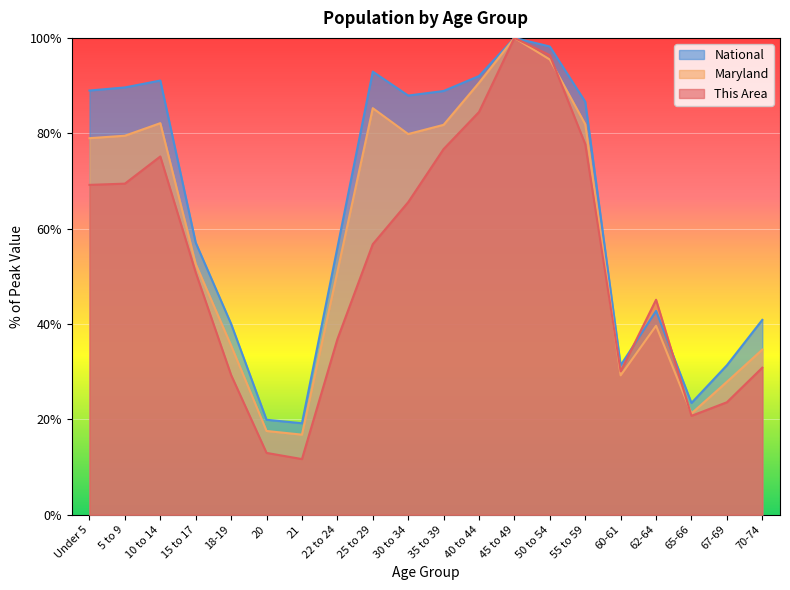

Rank the categories by This Area value from highest to lowest.

45 to 49, 50 to 54, 40 to 44, 55 to 59, 35 to 39, 10 to 14, 5 to 9, Under 5, 30 to 34, 25 to 29, 15 to 17, 62-64, 22 to 24, 70-74, 60-61, 18-19, 67-69, 65-66, 20, 21